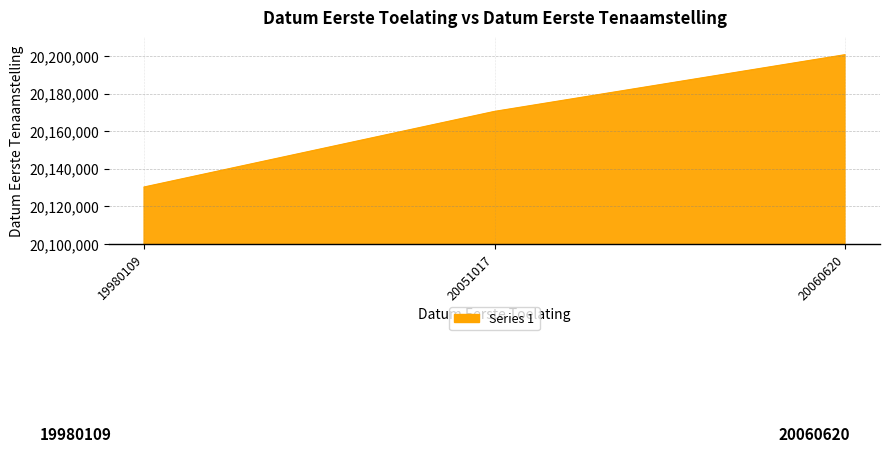

What is the smallest value displayed?

20130219